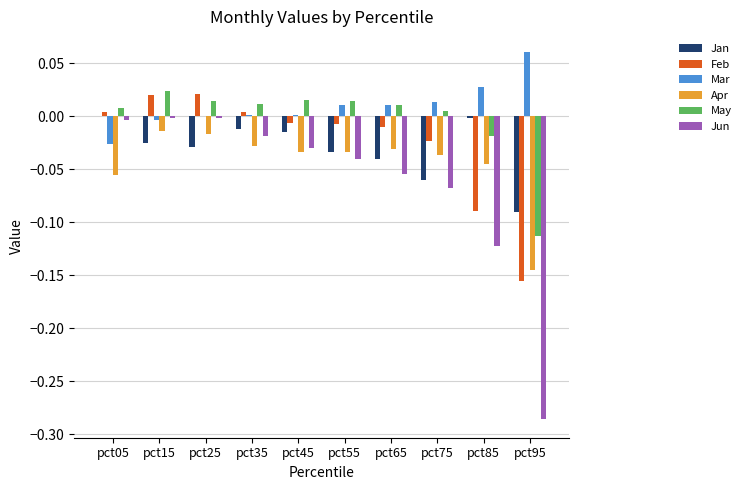

Which series has the largest range (max minus min)?

Jun